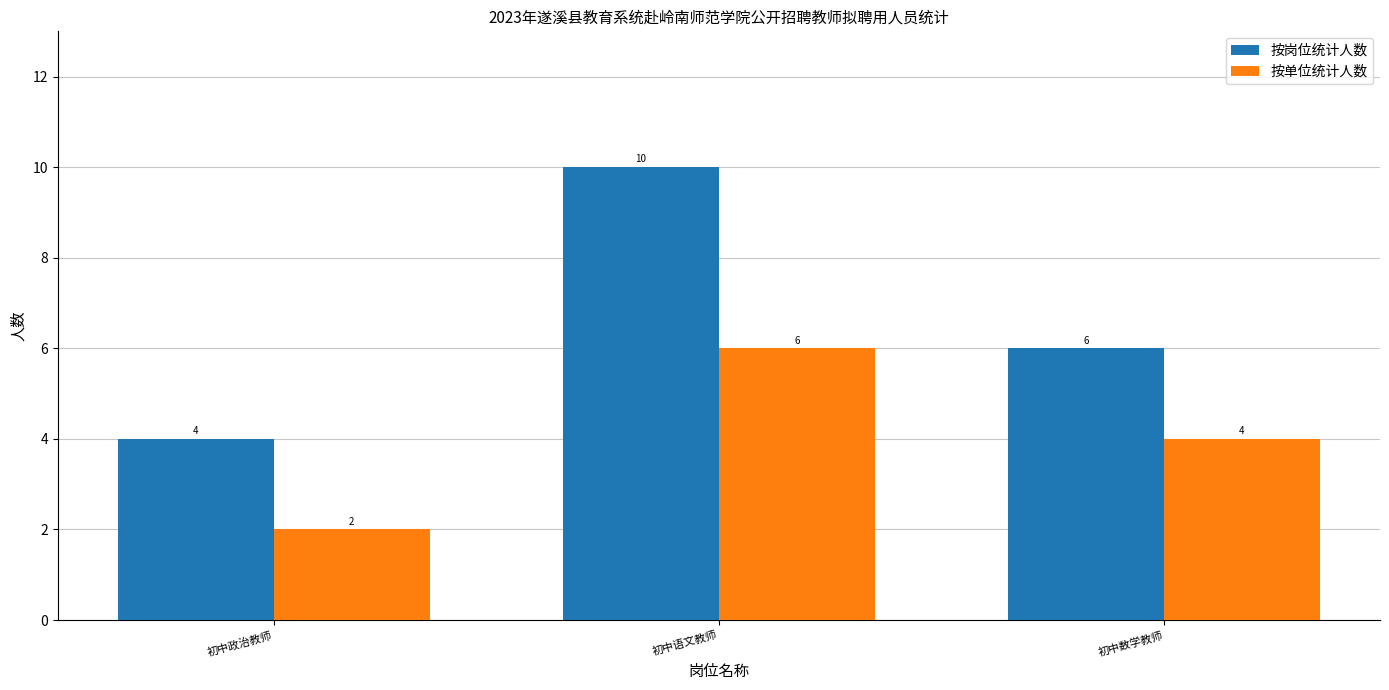

How many data points in 按岗位统计人数 are less than 6?

1